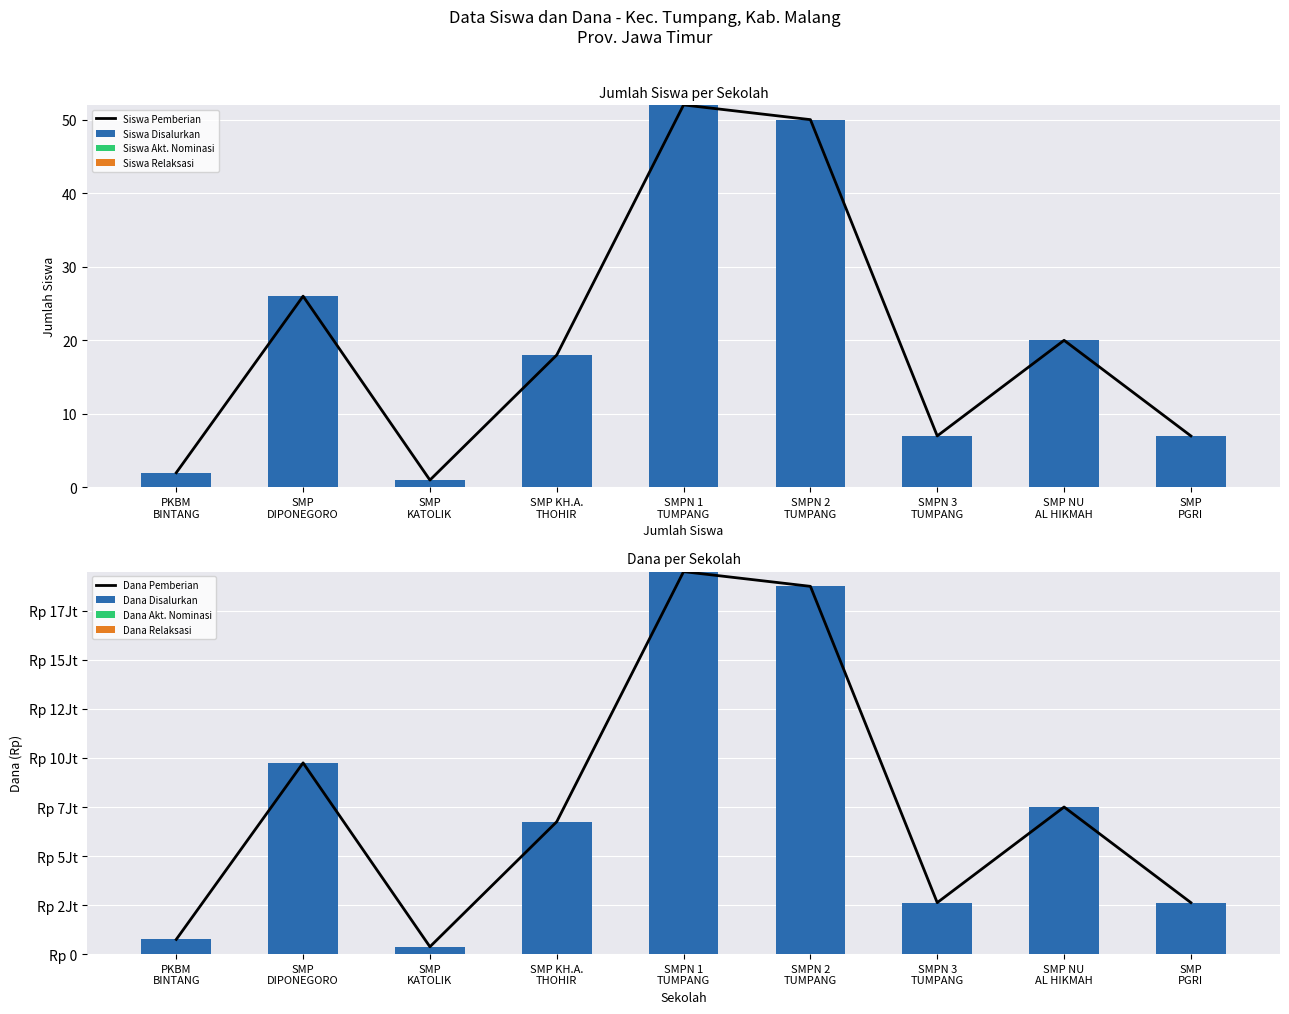

Which series has the widest spread of values?

Siswa Disalurkan